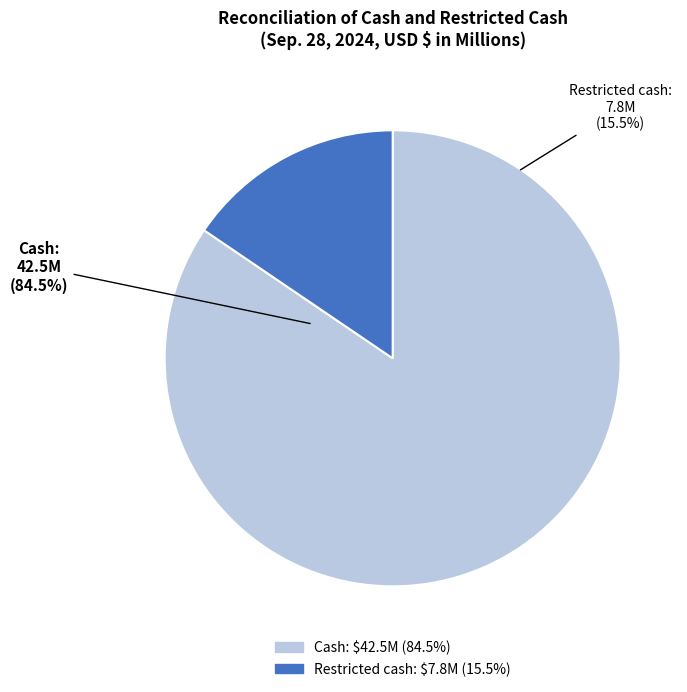

What is the largest slice in the pie chart?

Cash